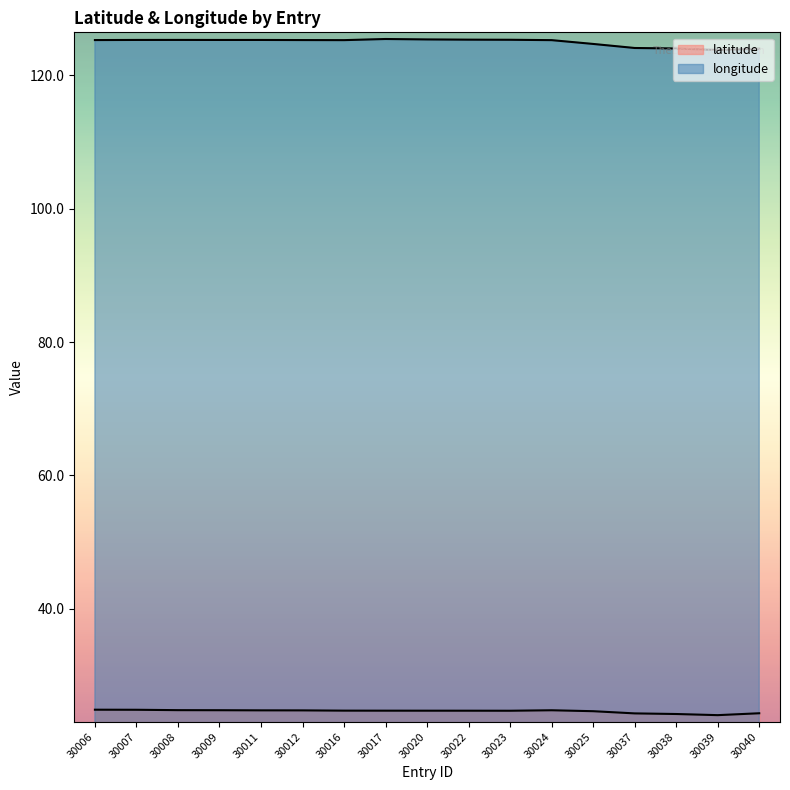

What is the maximum value shown in the chart?

125.4